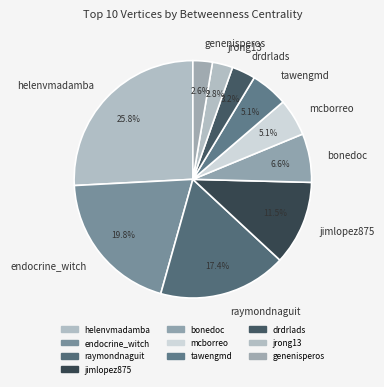

How many segments does this pie chart have?

10